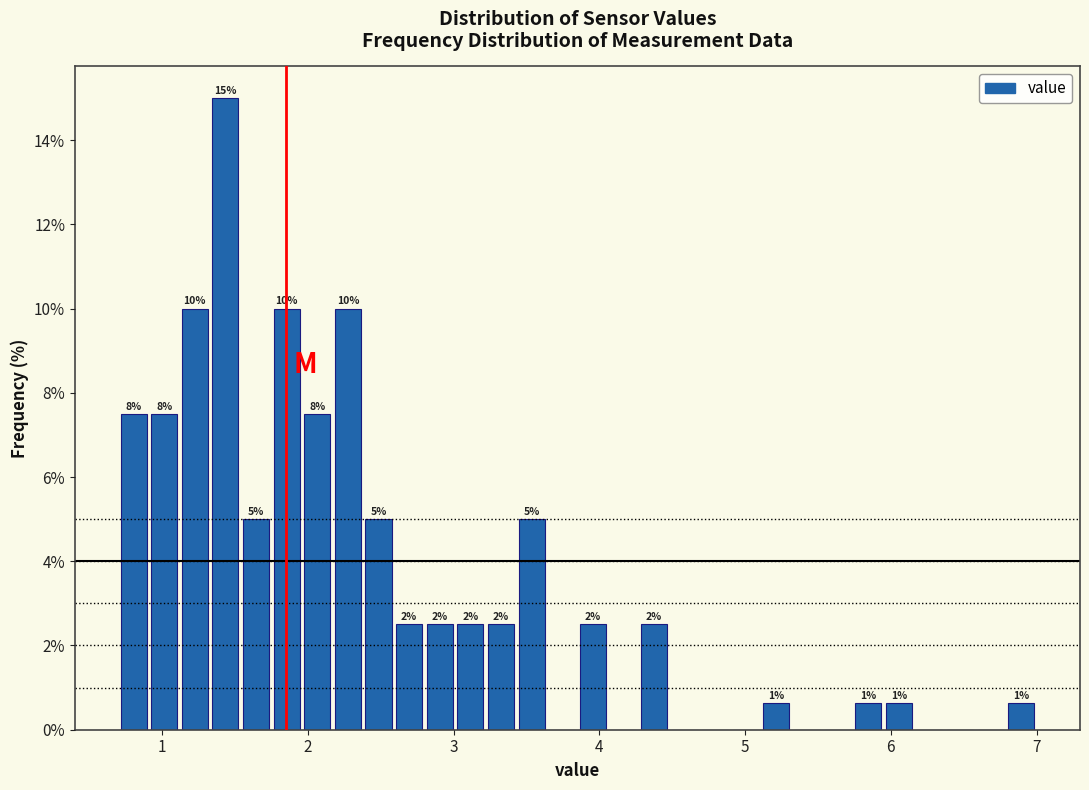

Read against the x-axis, roughly where is the centre of the tallest bar?

1.4